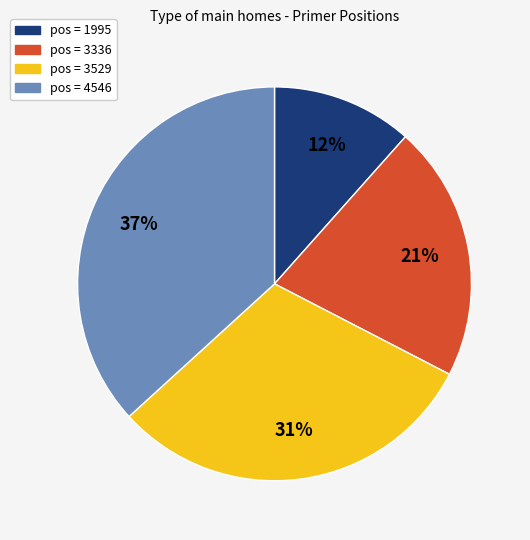

Does any single category account for the majority?

No